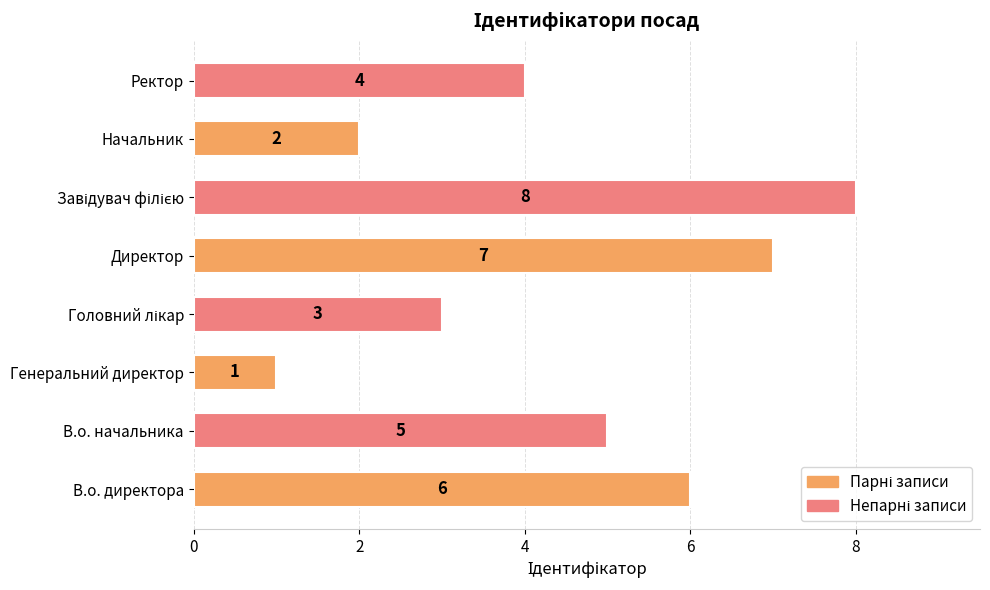

How many data points are less than 5?

4